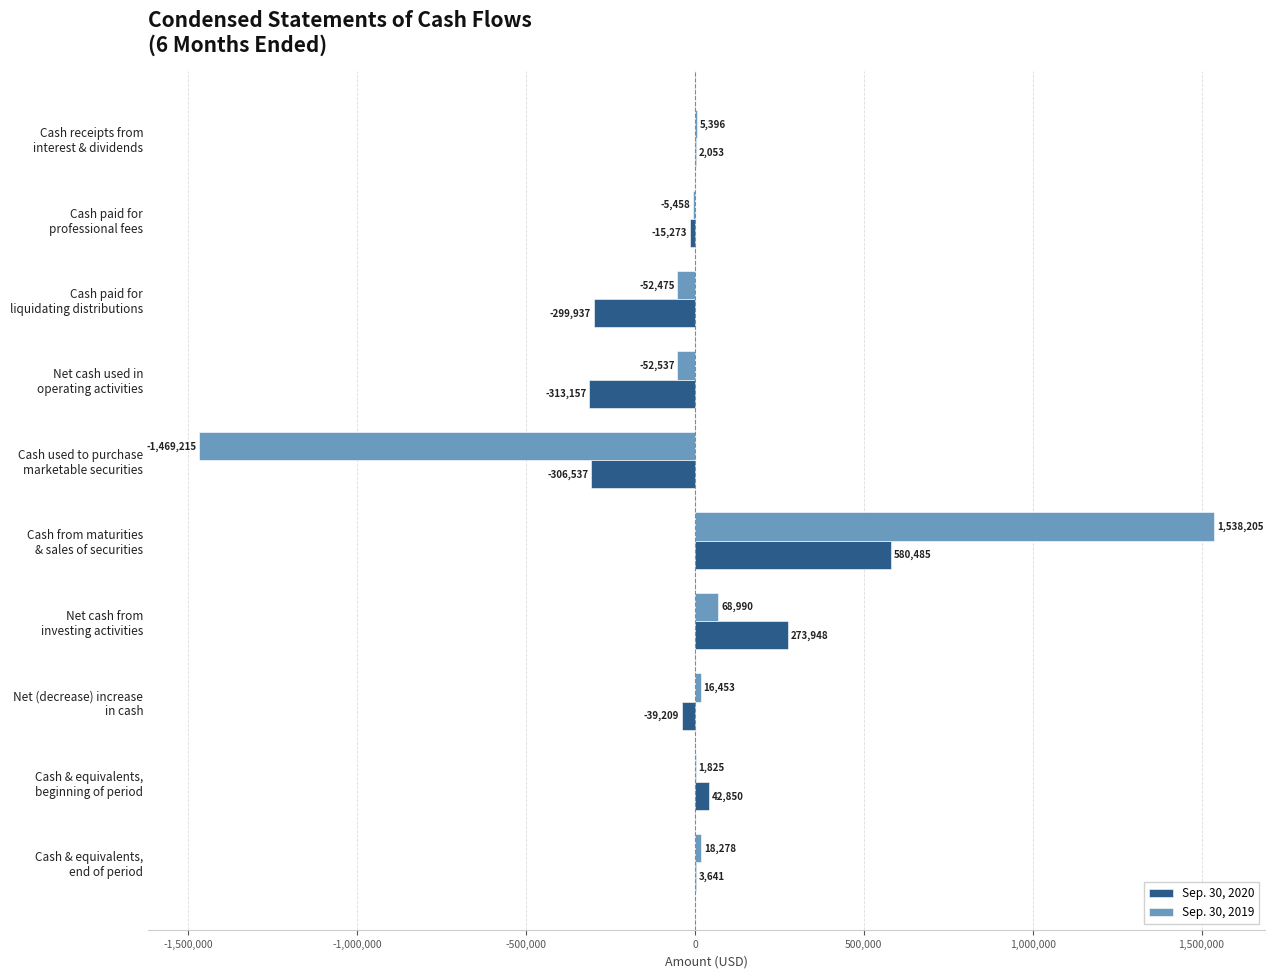

What is the maximum value shown in the chart?

1538205